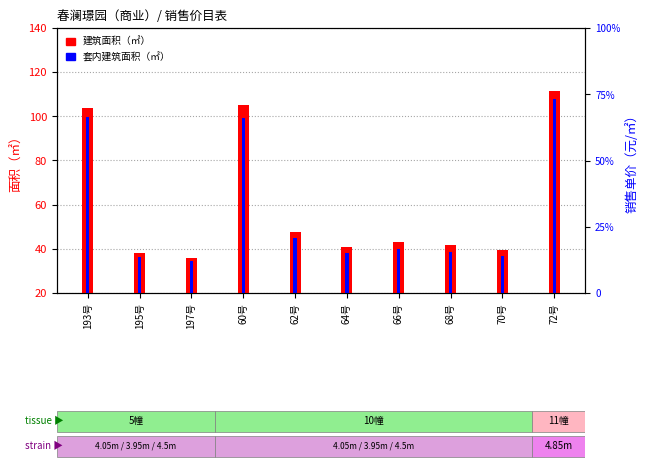

What is the label of the 4th bar from the right?

66号